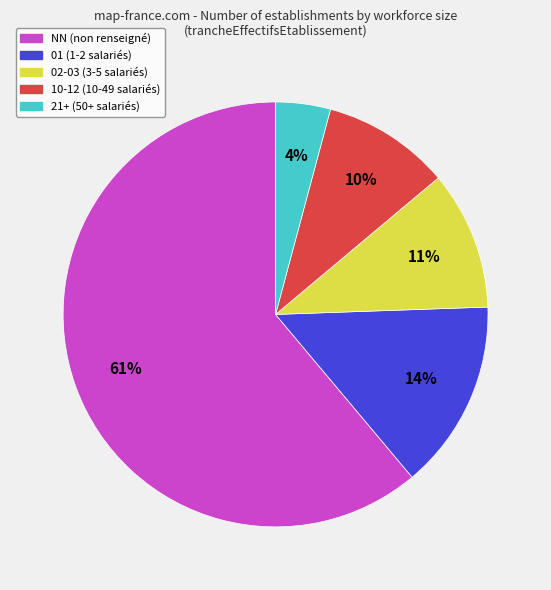

Is there a majority slice in this chart?

Yes